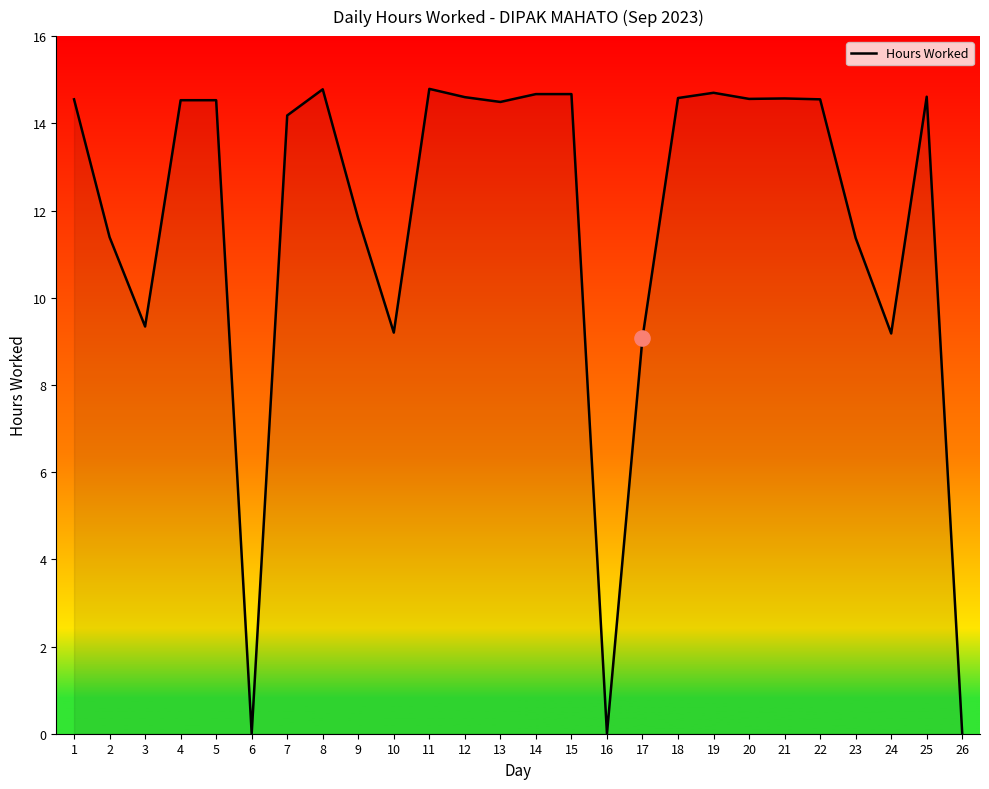

Approximately how many times larger is the value at 20 compared to 22?

1.0